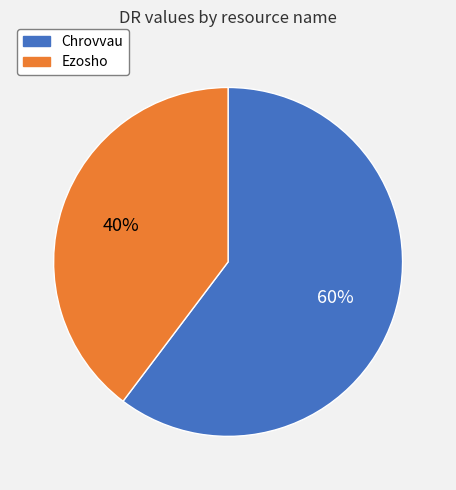

True or false: Chrovvau accounts for 68% of the total.

False